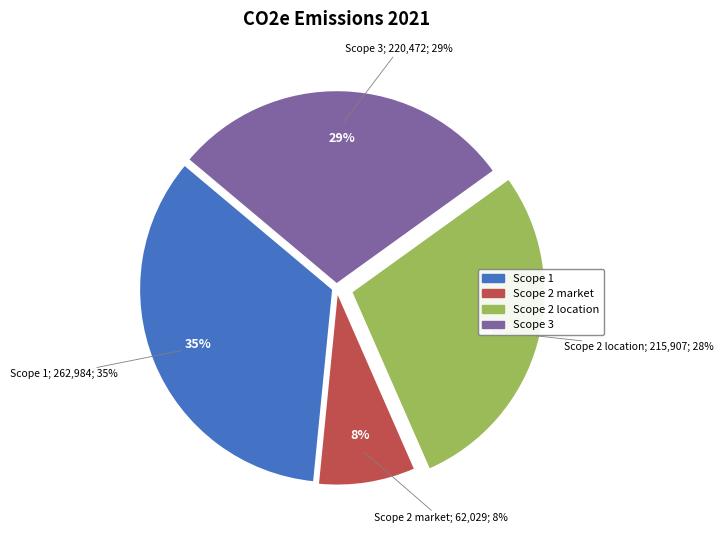

Rank the categories by value from highest to lowest.

Direct emissions (Scope 1), Other indirect emissions (Scope 3), Indirect emissions (Scope 2 location-based), Indirect emissions (Scope 2 market-based)